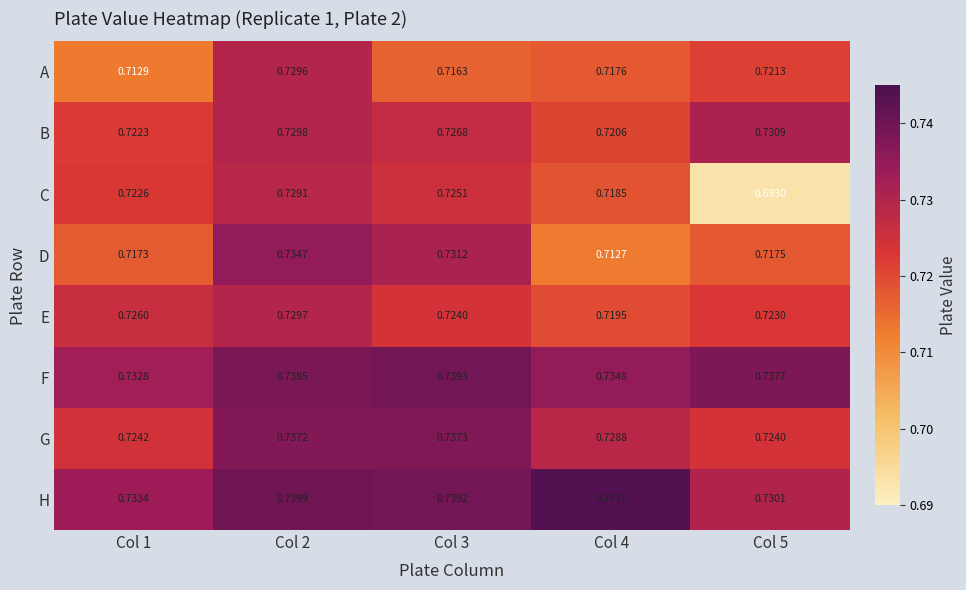

Which series changed the most between Col 2 and Col 3?

A